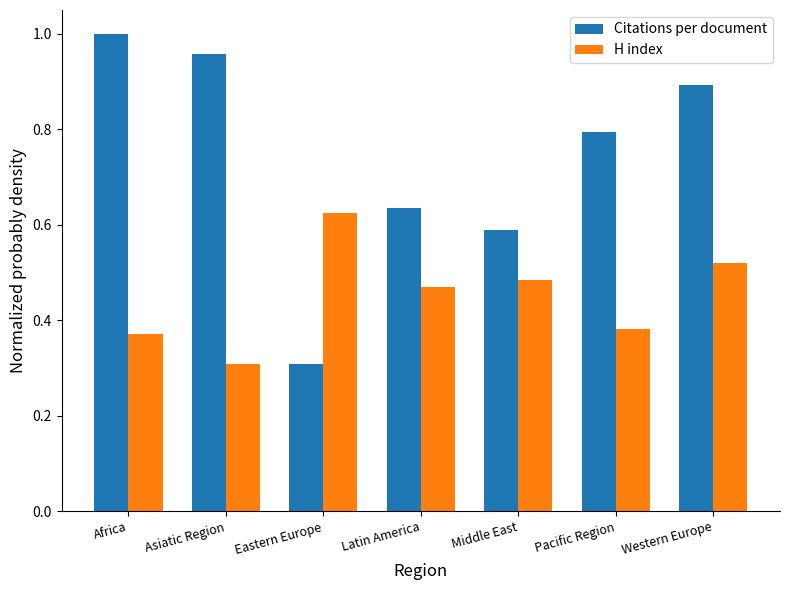

The H index series shows 0.6 at Pacific Region. True or false?

False